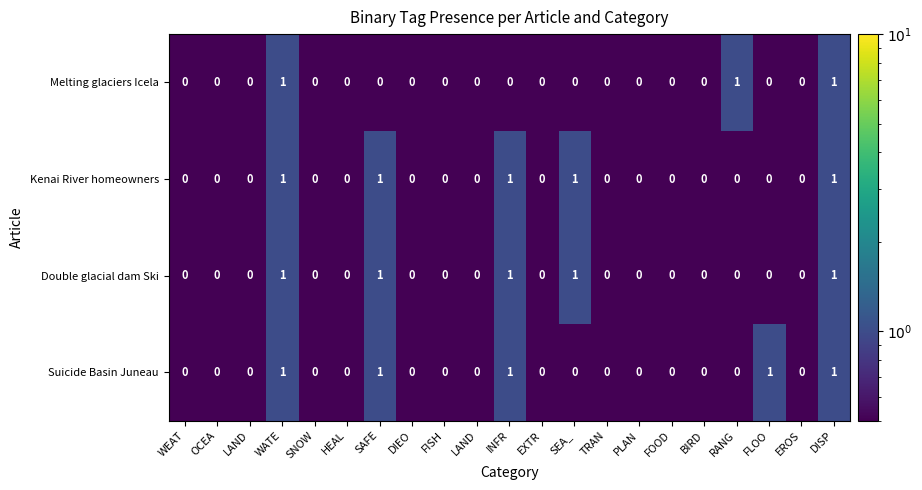

Count the number of categories in the chart.

21